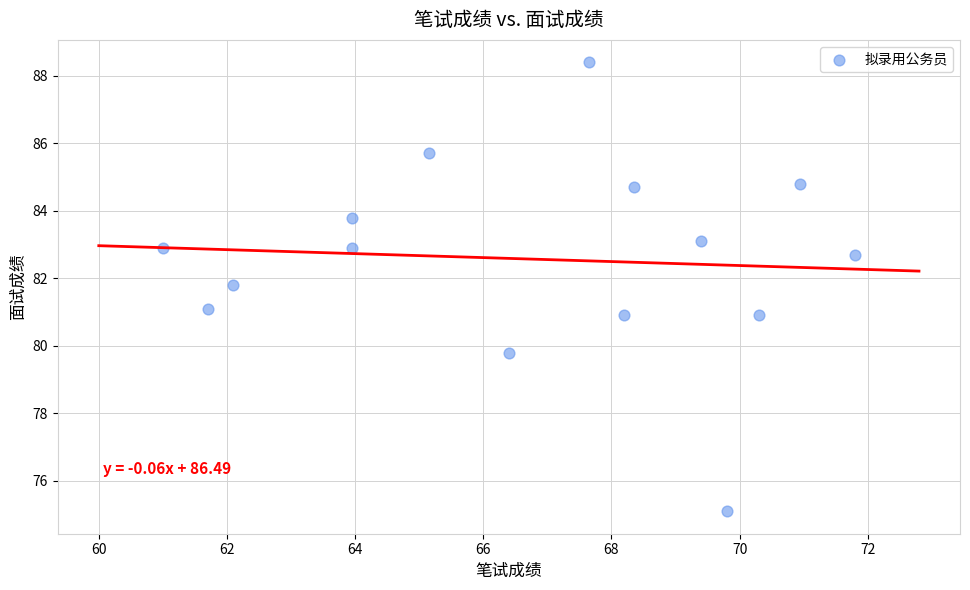

What is the range of Y values (max minus min)?

13.3